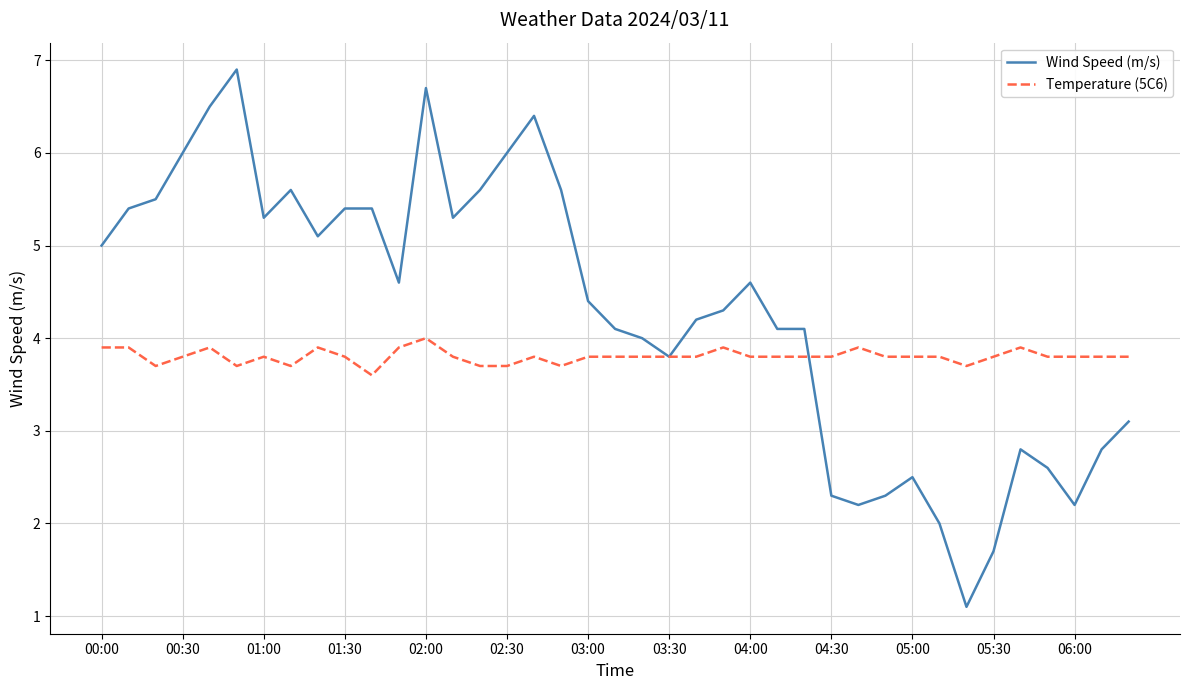

Reading left to right, extract all data points from this chart.

Wind Speed (m/s): 5.0	5.4	5.5	6.0	6.5	6.9	5.3	5.6	5.1	5.4	5.4	4.6	6.7	5.3	5.6	6.0	6.4	5.6	4.4	4.1	4.0	3.8	4.2	4.3	4.6	4.1	4.1	2.3	2.2	2.3	2.5	2.0	1.1	1.7	2.8	2.6	2.2	2.8	3.1
Temperature (5C6): 3.9	3.9	3.7	3.8	3.9	3.7	3.8	3.7	3.9	3.8	3.6	3.9	4.0	3.8	3.7	3.7	3.8	3.7	3.8	3.8	3.8	3.8	3.8	3.9	3.8	3.8	3.8	3.8	3.9	3.8	3.8	3.8	3.7	3.8	3.9	3.8	3.8	3.8	3.8